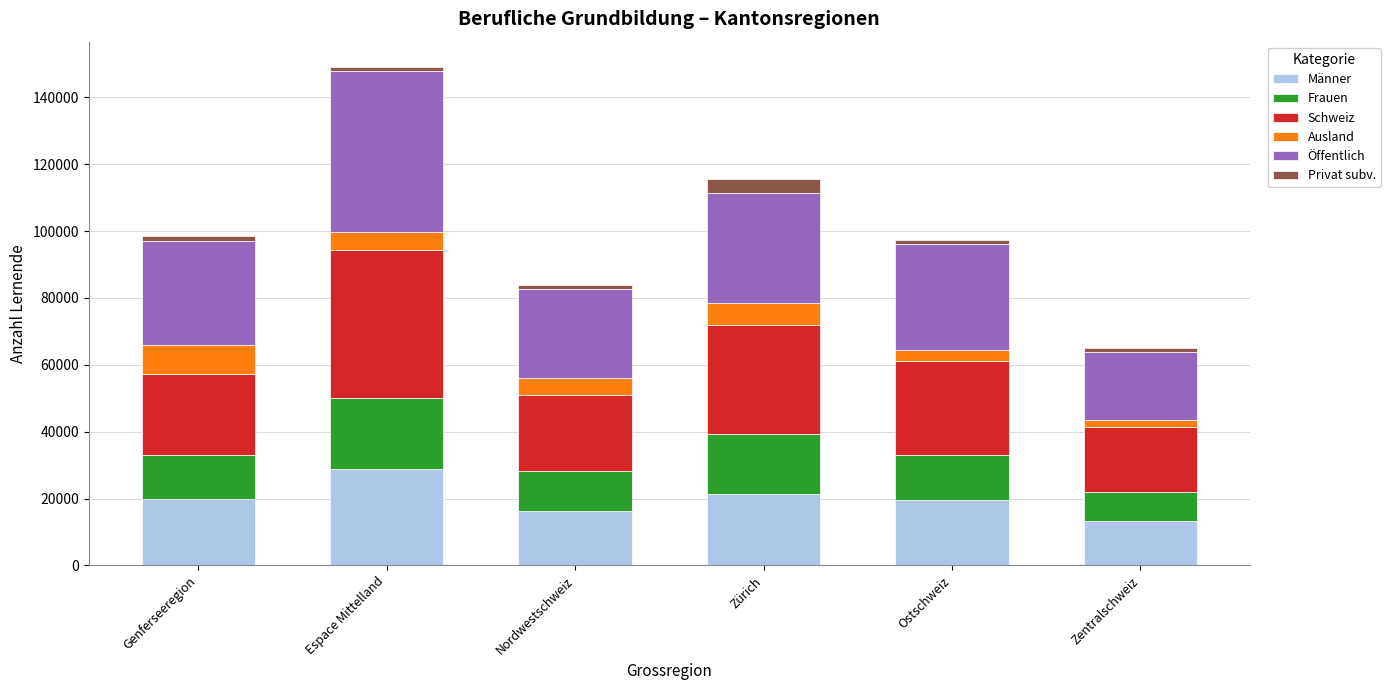

What is the total value across all series at Genferseeregion?

98454